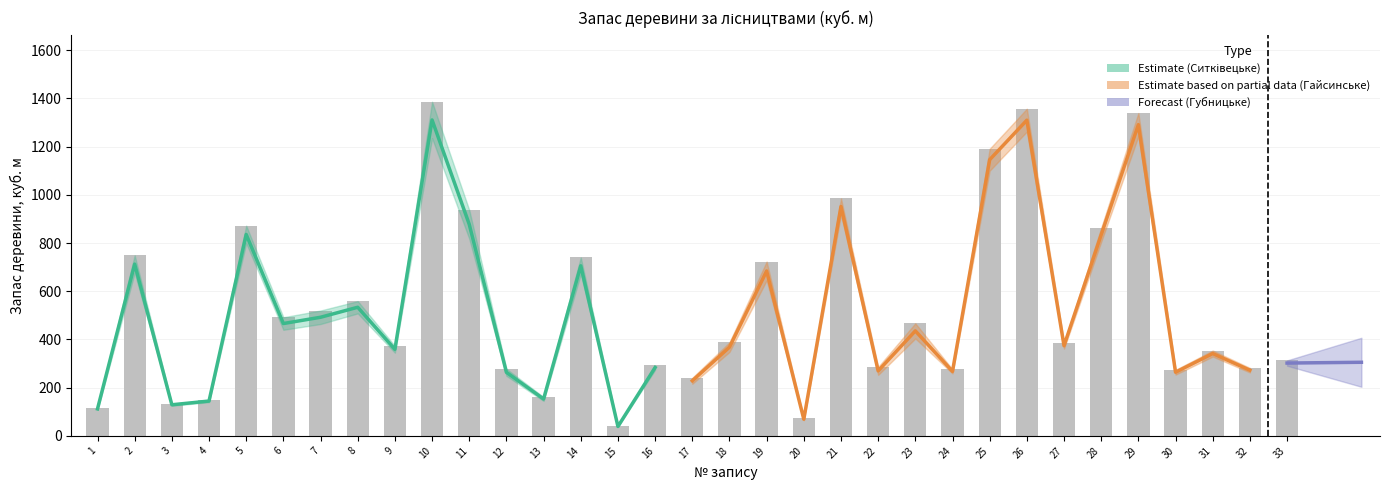

What is the approximate value of Запас загальний at 19?

723.0